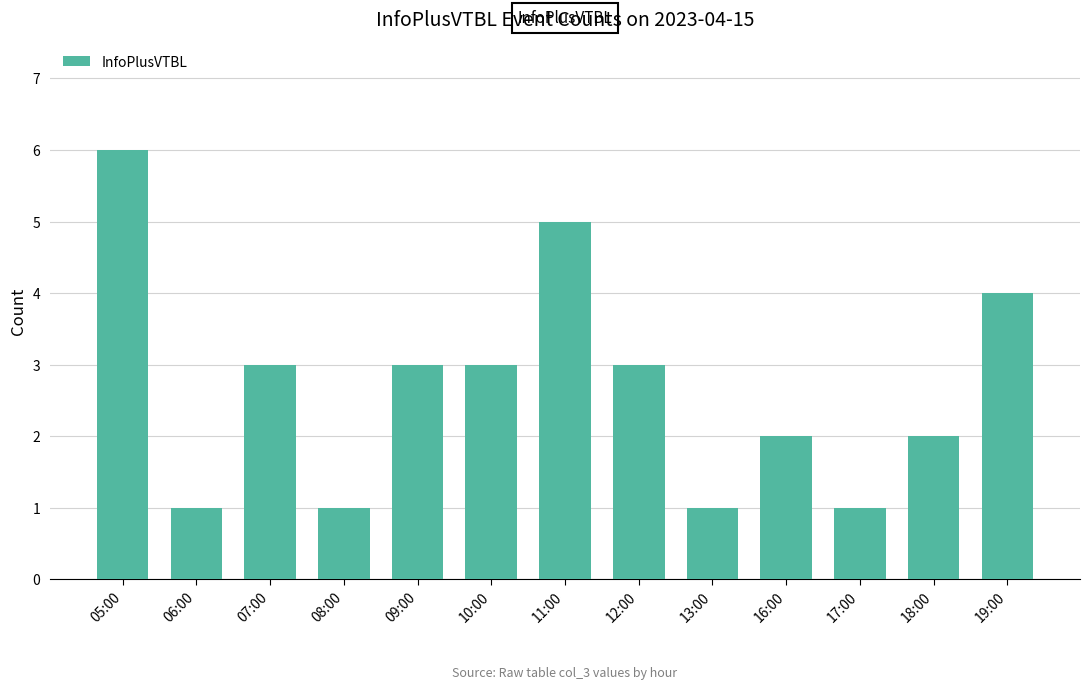

What is the greatest value displayed?

6